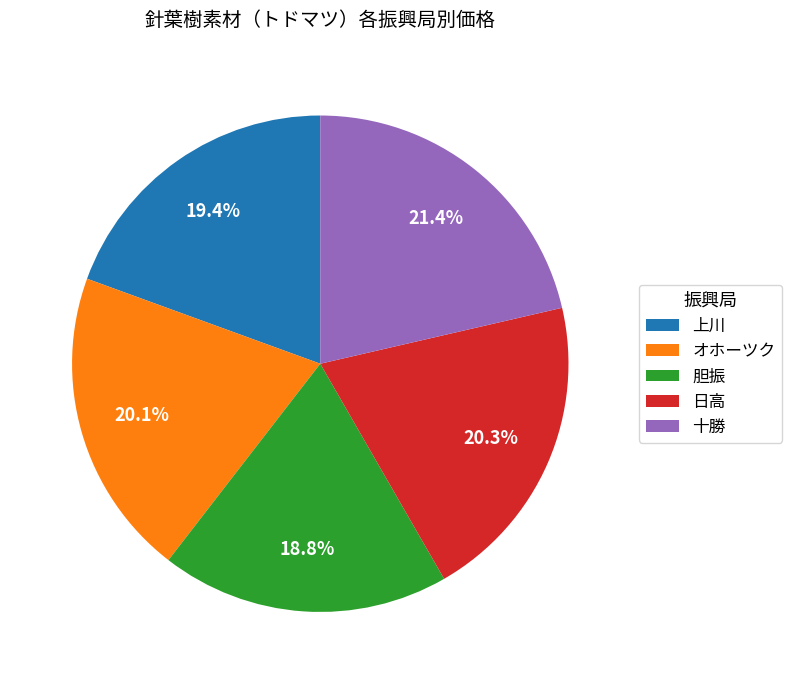

Which category has the smallest portion of the pie?

胆振